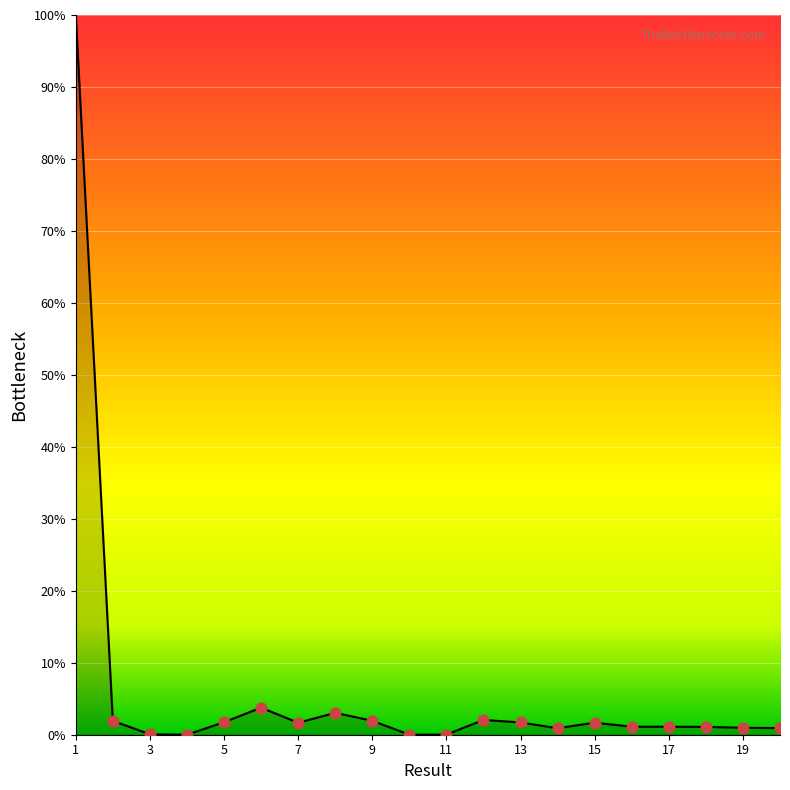

What is the greatest value displayed?

100.0